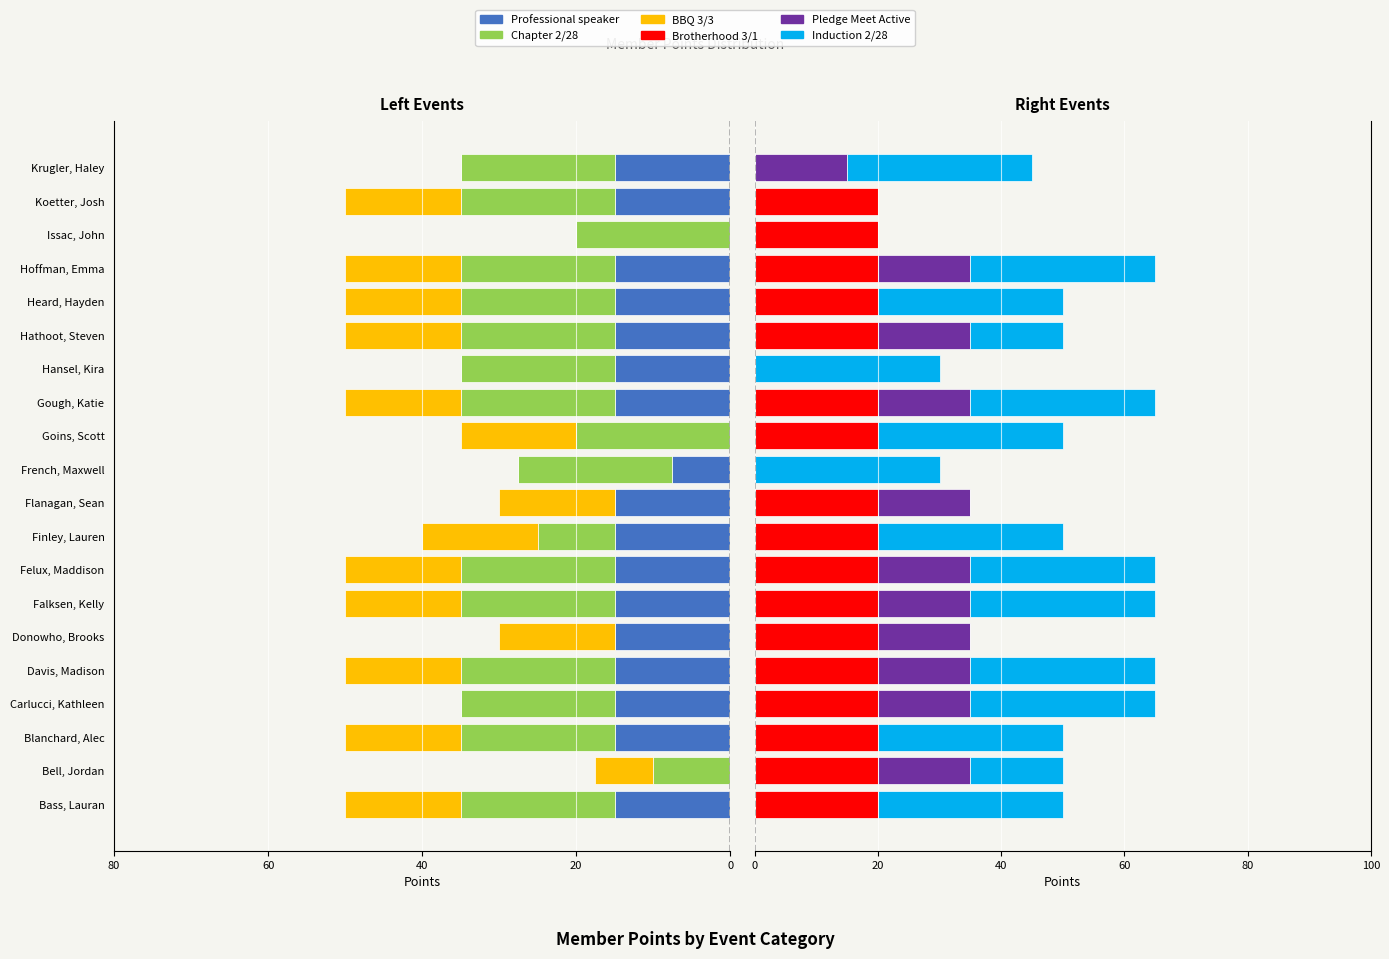

Are the bars grouped side by side (vs. stacked)?

Yes